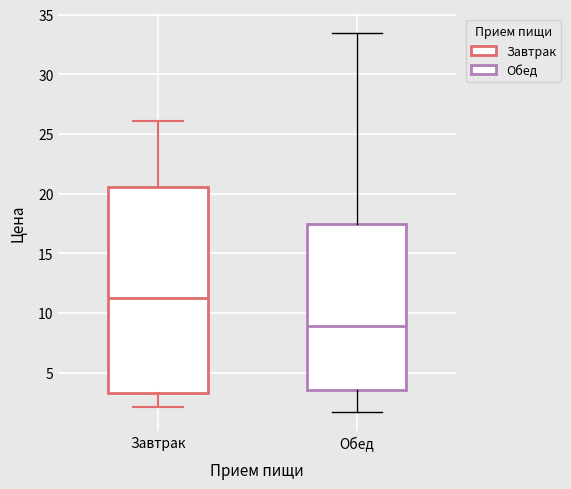

Reading left to right, read every box against the y-axis: the position of its median line, the range the box covers, and the ends of its whiskers. The values are not printed on the chart, so give them approximately, as read against the axis.

Завтрак: median 11.0, box 3.5 to 20.5, whiskers 2.0 to 26.0
Обед: median 9.0, box 3.5 to 17.5, whiskers 1.5 to 33.5